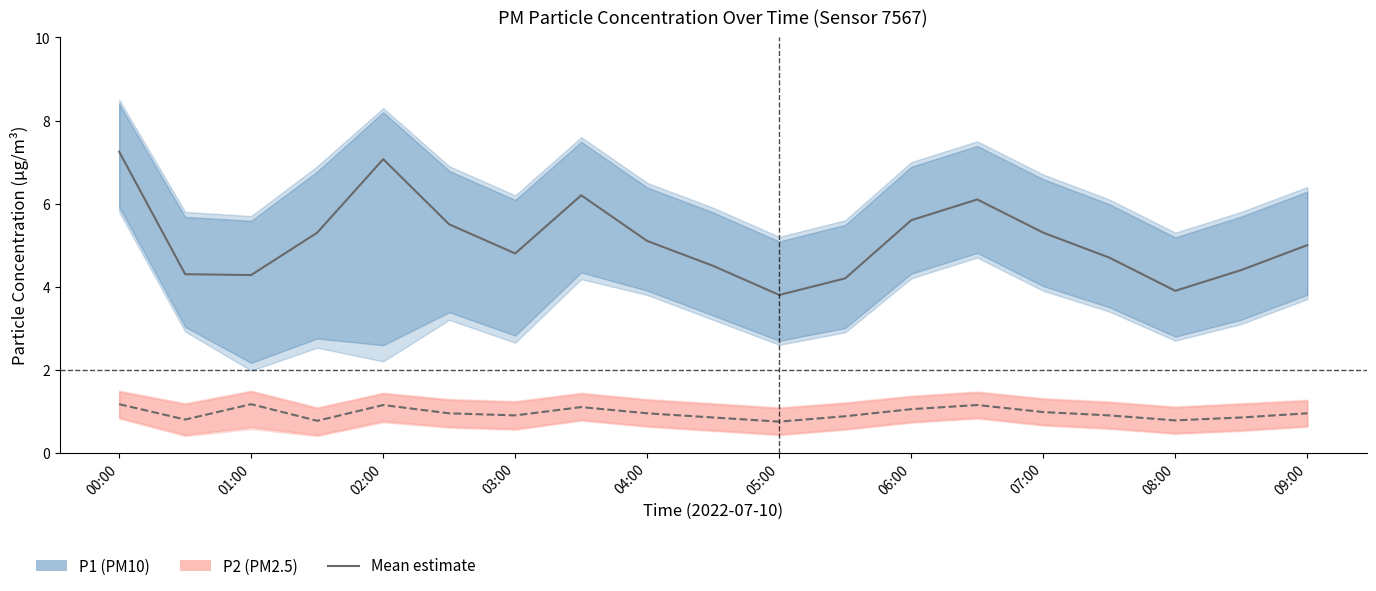

True or false: P2 mean has a value of 0.4 at 08:00.

False